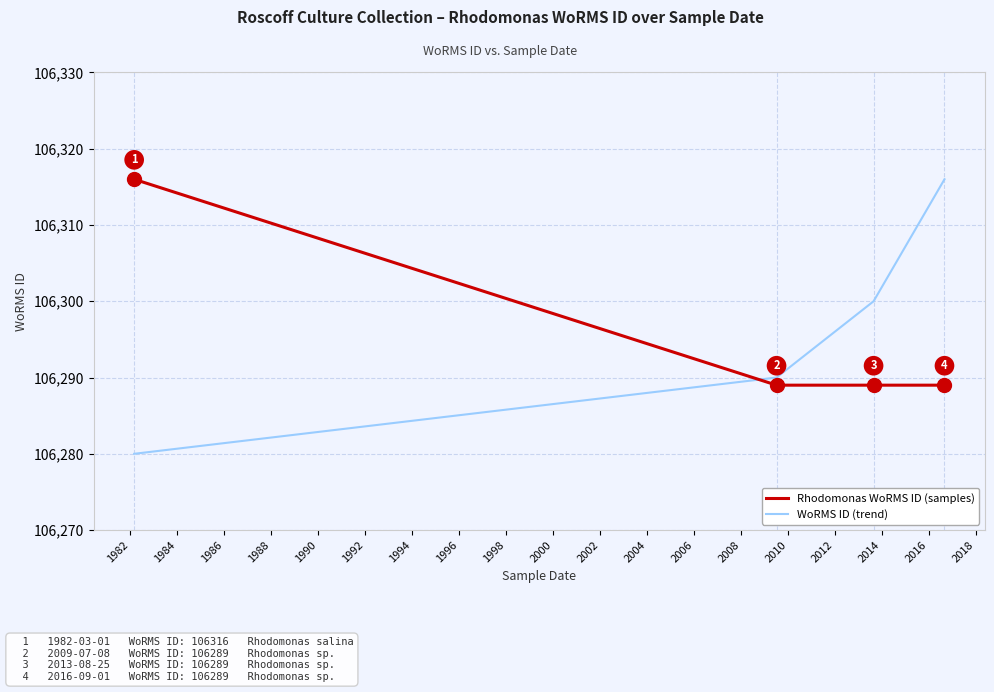

Rank the series by their average value, from lowest to highest.

Rhodomonas WoRMS ID (samples), WoRMS ID (trend)